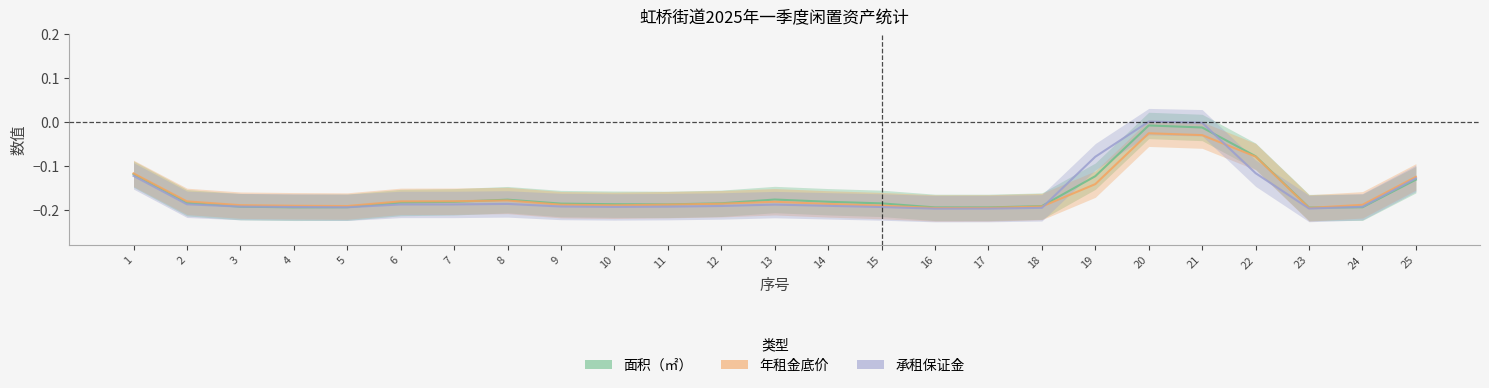

Where do 年租金底价 and 承租保证金 first cross each other?

18 and 19